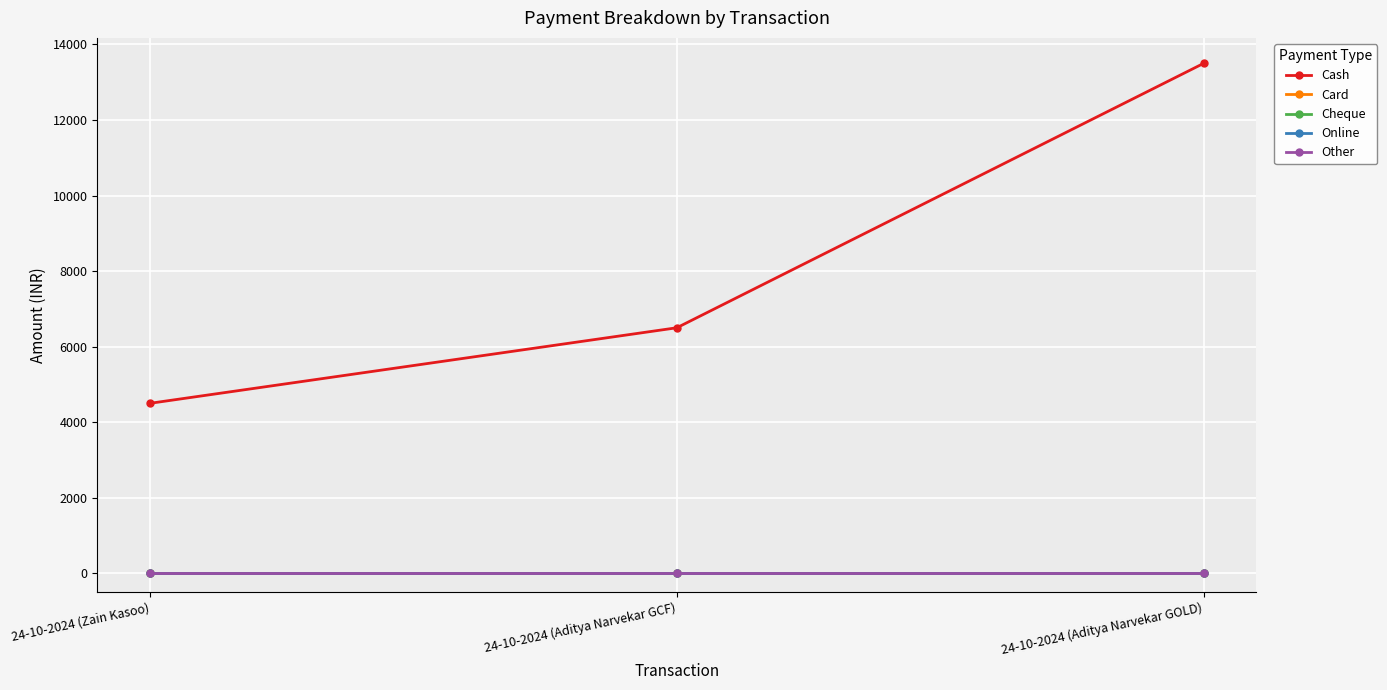

Which series changed the most between 24-10-2024 (Zain Kasoo) and 24-10-2024 (Aditya Narvekar GOLD)?

Cash